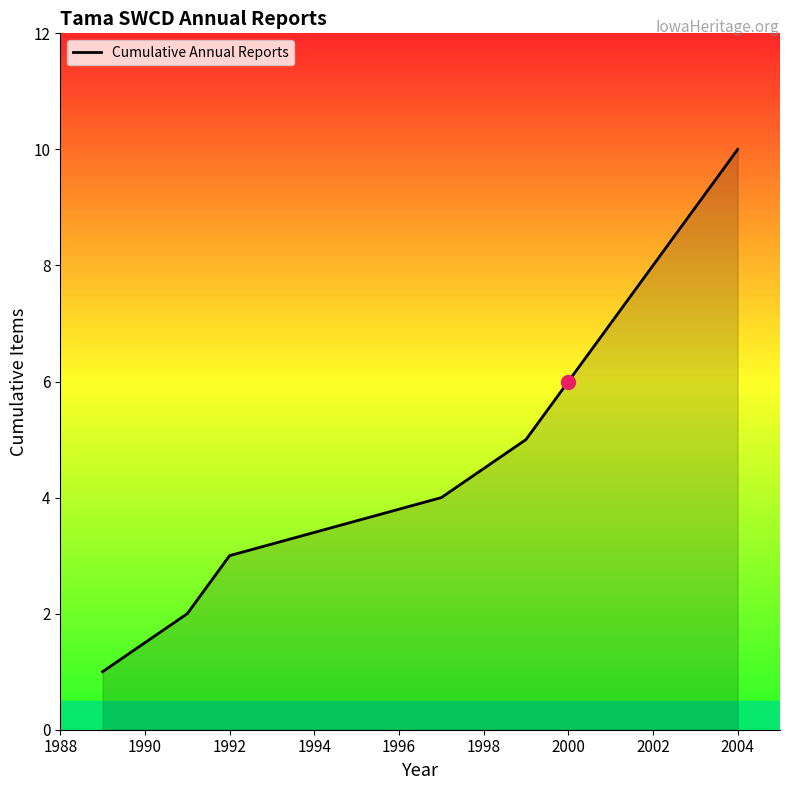

What is the greatest value displayed?

10